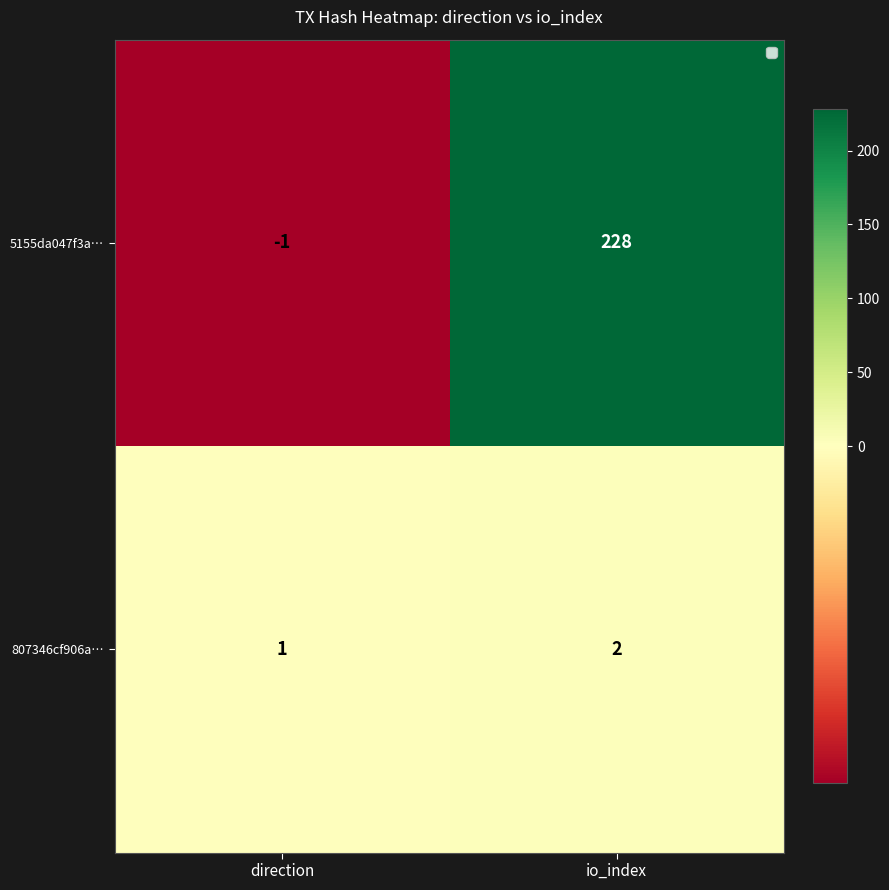

What is the sum of all 807346cf906a… values?

3